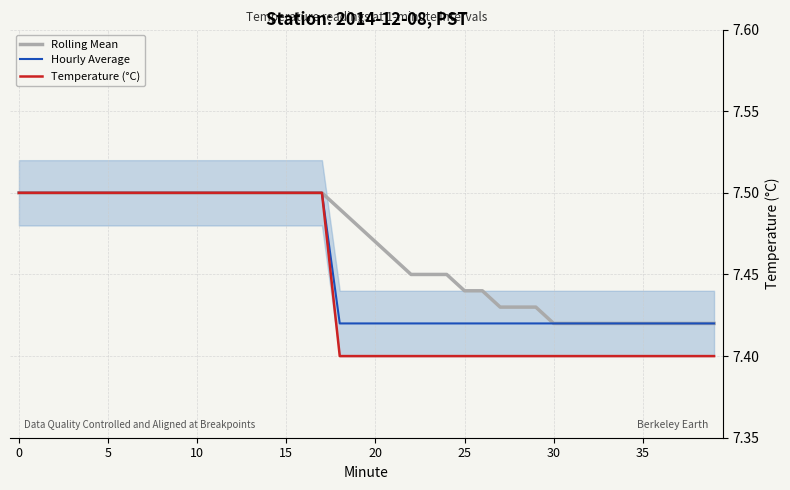

True or false: Hourly Average and Rolling Mean intersect in this chart.

False